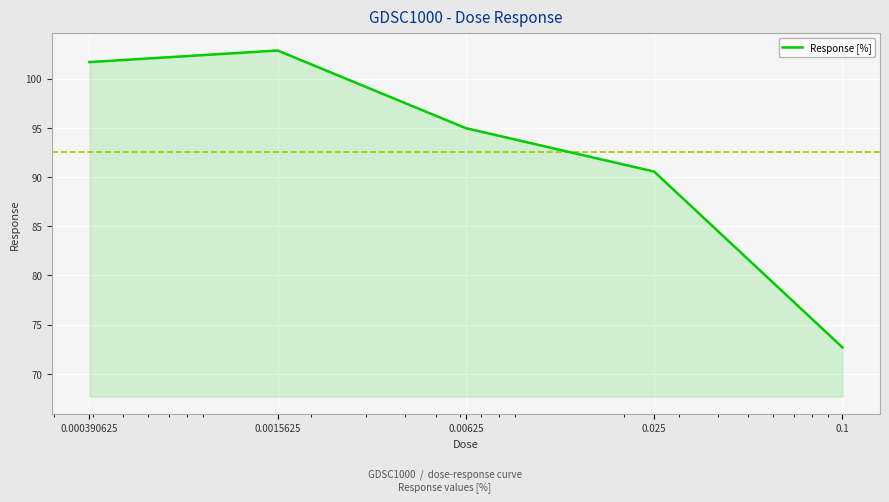

What is the minimum value shown in the chart?

72.7